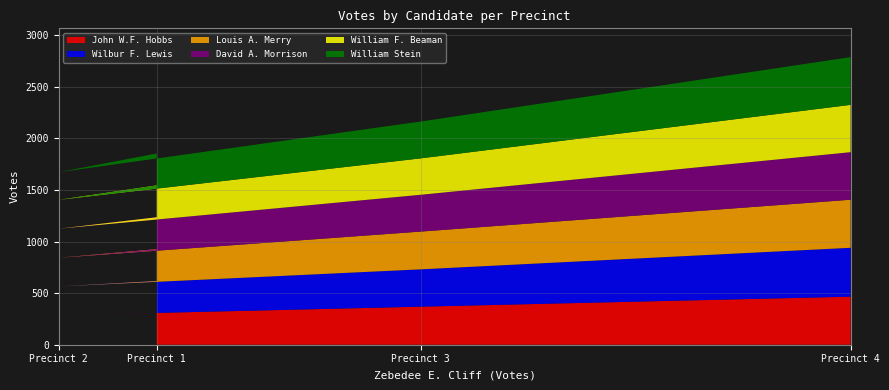

What is the total value across all series at Precinct 2?

1673